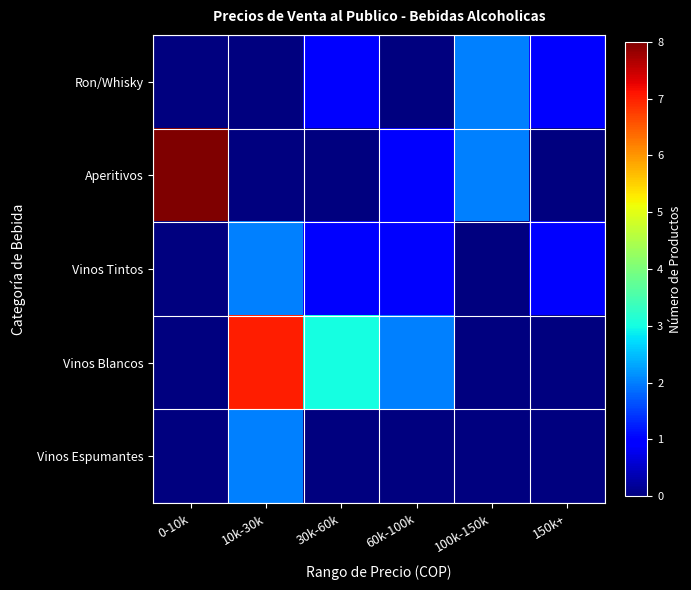

Reading left to right, what are all the values shown in this chart?

Ron/Whisky: 0-10k=0	10k-30k=0	30k-60k=1	60k-100k=0	100k-150k=2	150k+=1
Aperitivos: 0-10k=8	10k-30k=0	30k-60k=0	60k-100k=1	100k-150k=2	150k+=0
Vinos Tintos: 0-10k=0	10k-30k=2	30k-60k=1	60k-100k=1	100k-150k=0	150k+=1
Vinos Blancos: 0-10k=0	10k-30k=7	30k-60k=3	60k-100k=2	100k-150k=0	150k+=0
Vinos Espumantes: 0-10k=0	10k-30k=2	30k-60k=0	60k-100k=0	100k-150k=0	150k+=0